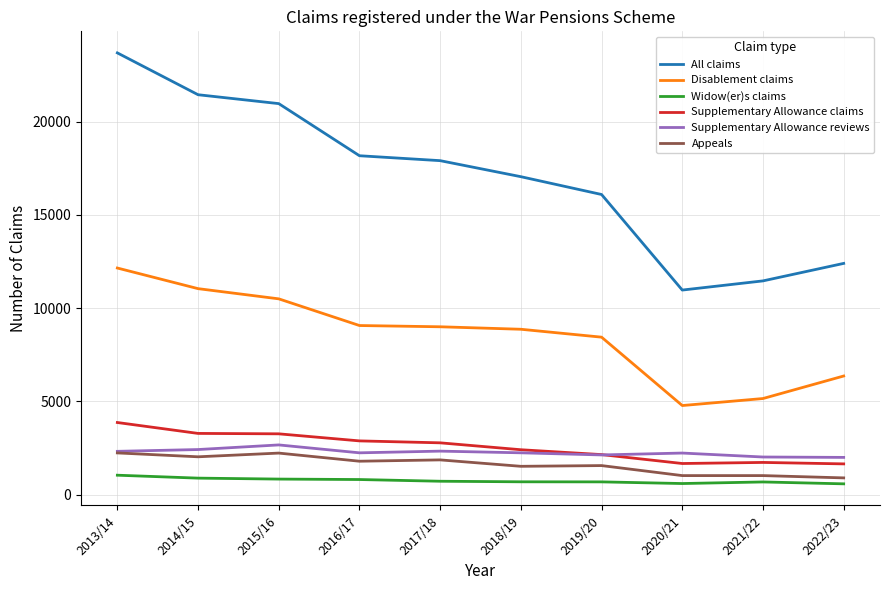

Which series has the largest total across all categories?

All claims